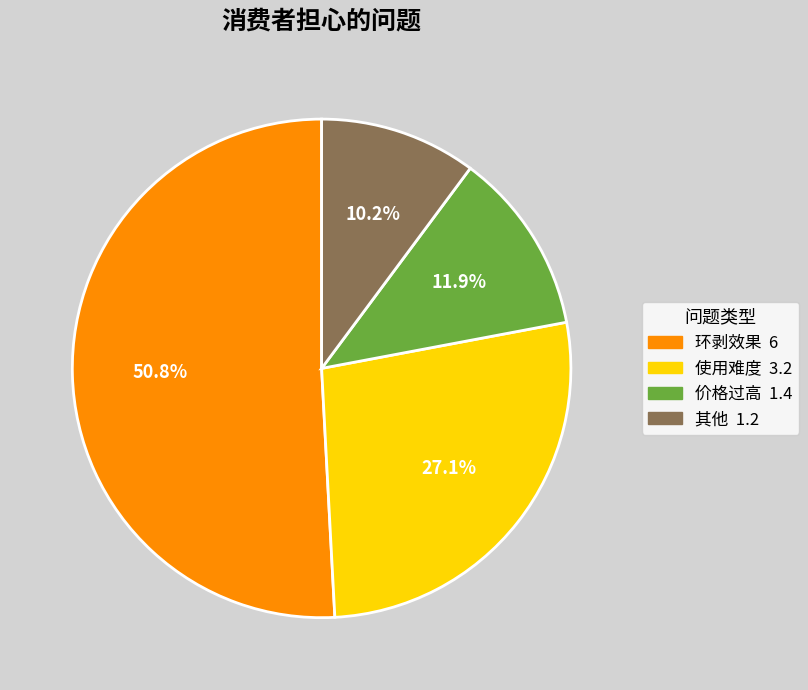

Approximately how many times larger is the value at 其他 compared to 使用难度?

0.4